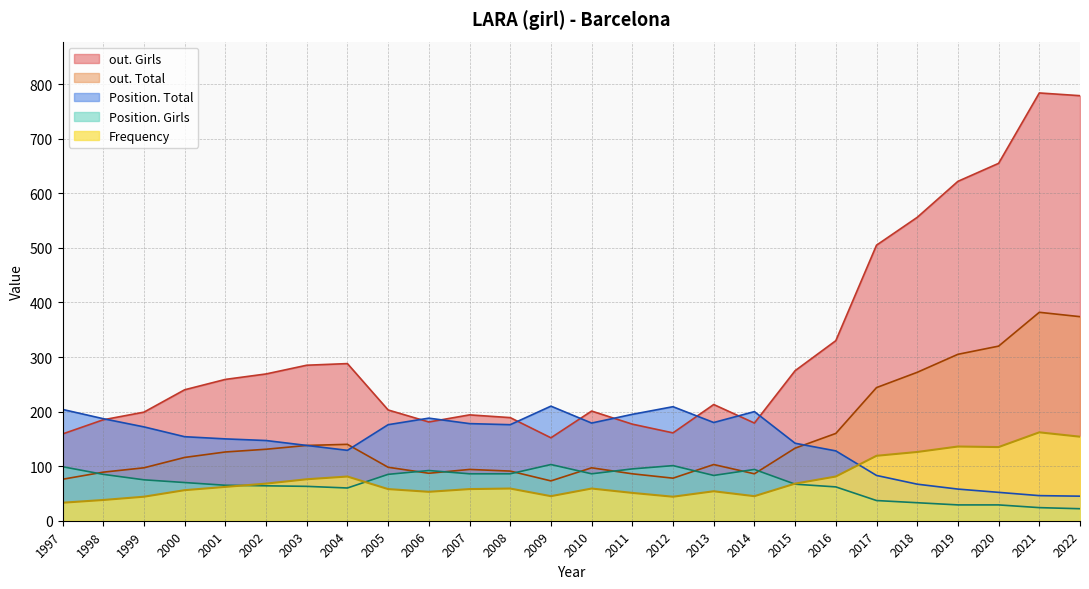

At how many categories does at least one series exceed 285?

8